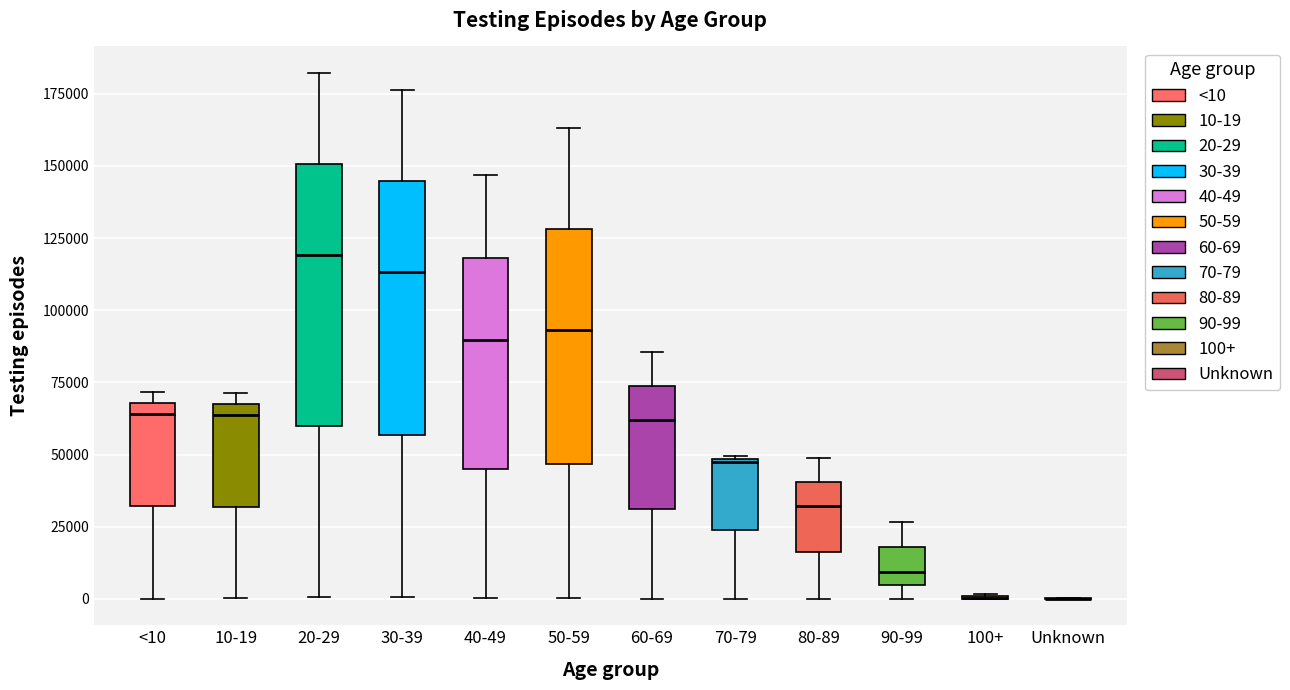

Reading left to right, transcribe this box plot: for each box, give where its median line is, the range the box spans, and where its two whiskers end, as read against the y-axis. The values are not printed on the chart, so give them approximately, as read against the axis.

<10: median 65000, box 30000 to 70000, whiskers 0 to 70000 (just above the box's upper edge)
10-19: median 65000 (just below the box's upper edge), box 30000 to 65000, whiskers 0 to 70000
20-29: median 120000, box 60000 to 150000, whiskers 0 to 180000
30-39: median 115000, box 55000 to 145000, whiskers 0 to 175000
40-49: median 90000, box 45000 to 120000, whiskers 0 to 145000
50-59: median 95000, box 45000 to 130000, whiskers 0 to 165000
60-69: median 60000, box 30000 to 75000, whiskers 0 to 85000
70-79: median 50000, box 25000 to 50000, whiskers 0 to 50000
80-89: median 30000, box 15000 to 40000, whiskers 0 to 50000
90-99: median 10000, box 5000 to 20000, whiskers 0 to 25000
100+: box collapsed to a line at 0, whiskers 0 to 0
Unknown: box collapsed to a line at 0, whiskers 0 to 0